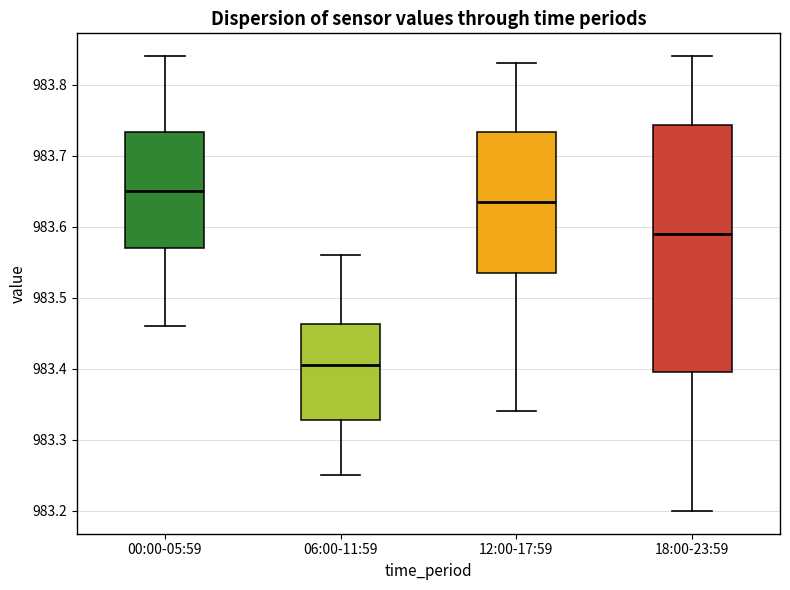

Reading left to right, read every box against the y-axis: the position of its median line, the range the box covers, and the ends of its whiskers. The values are not printed on the chart, so give them approximately, as read against the axis.

00:00-05:59: median 983.65, box 983.57 to 983.73, whiskers 983.46 to 983.84
06:00-11:59: median 983.41, box 983.33 to 983.46, whiskers 983.25 to 983.56
12:00-17:59: median 983.64, box 983.54 to 983.73, whiskers 983.34 to 983.83
18:00-23:59: median 983.59, box 983.40 to 983.74, whiskers 983.20 to 983.84